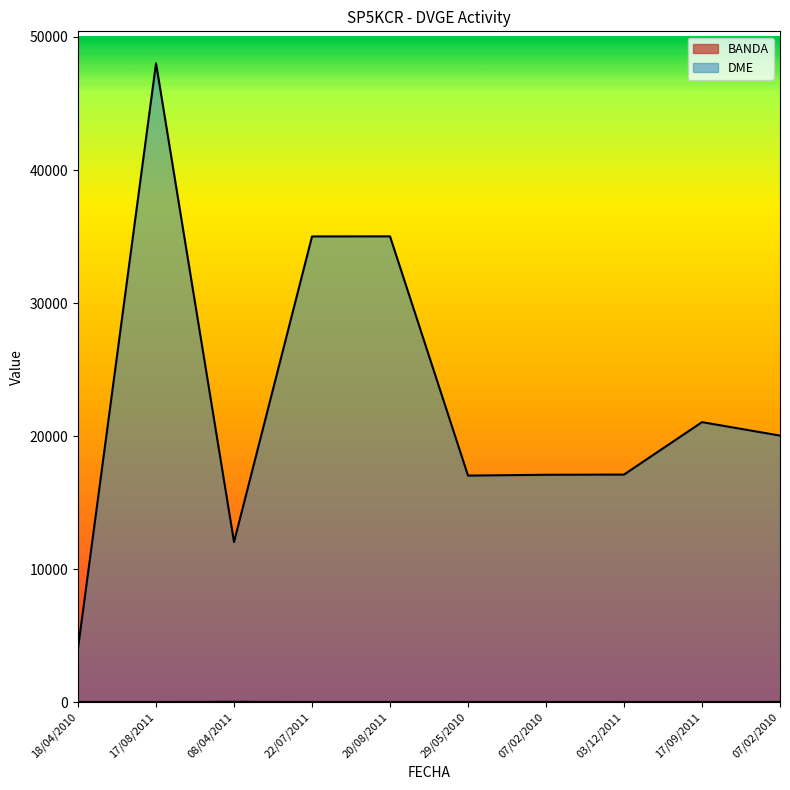

Reading left to right, list all the values displayed in this chart.

BANDA: 18/04/2010=20	17/08/2011=20	08/04/2011=30	22/07/2011=17	20/08/2011=17	29/05/2010=20	07/02/2010=20	03/12/2011=20	17/09/2011=17	07/02/2010=20
DME: 18/04/2010=4063	17/08/2011=48022	08/04/2011=12040	22/07/2011=35007	20/08/2011=35014	29/05/2010=17032	07/02/2010=17094	03/12/2011=17109	17/09/2011=21050	07/02/2010=20039